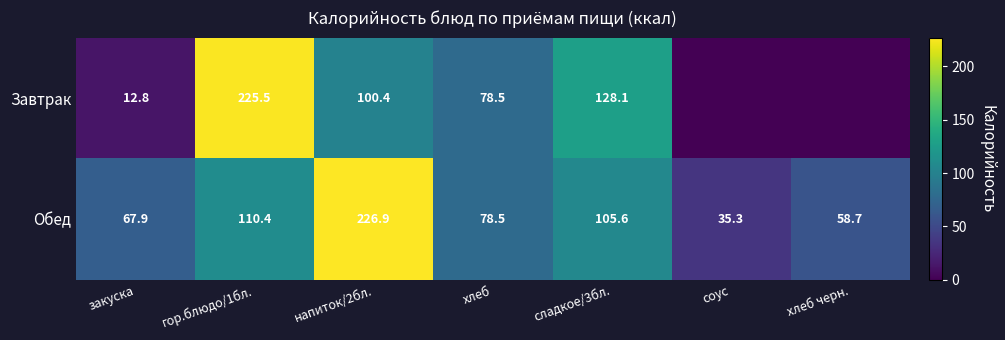

How many distinct data groups are displayed?

2